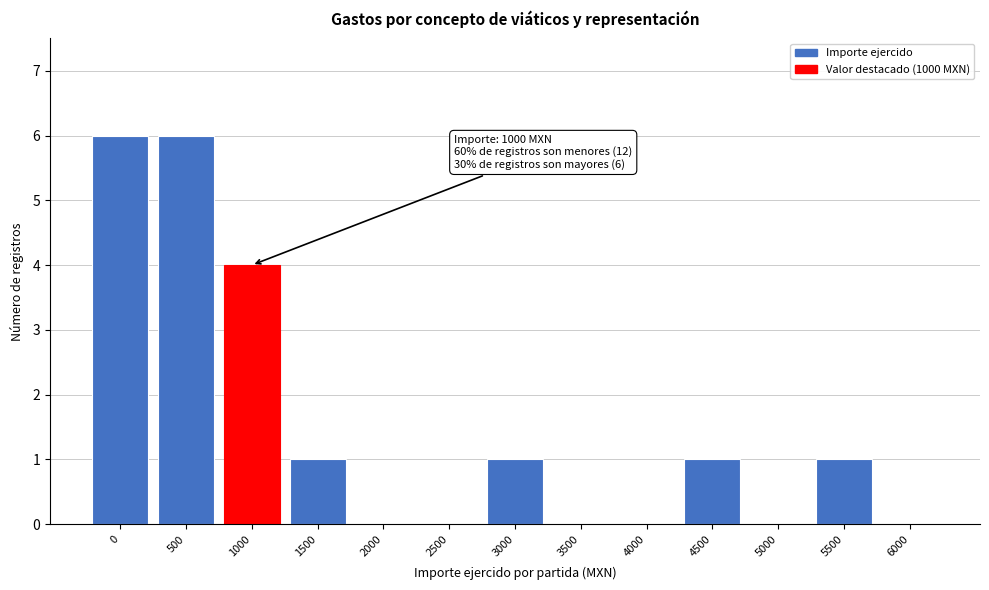

Reading left to right, what are all the values shown in this chart?

0=6	500=6	1000=4	1500=1	2000=0	2500=0	3000=1	3500=0	4000=0	4500=1	5000=0	5500=1	6000=0